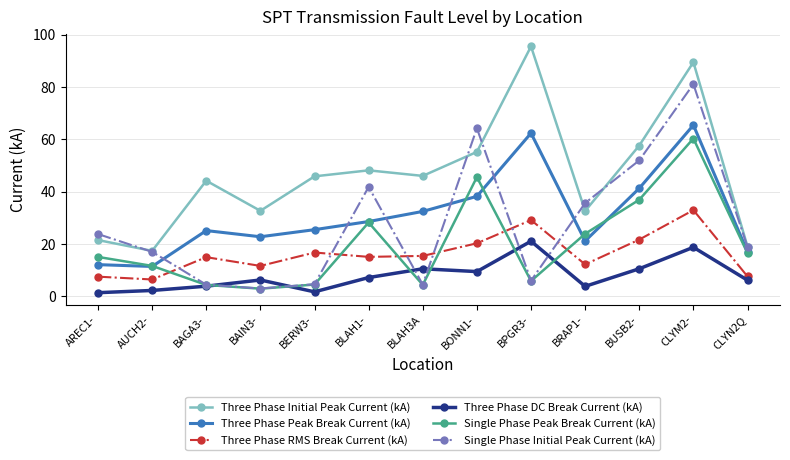

At which category is the sum across all series the highest?

CLYM2-